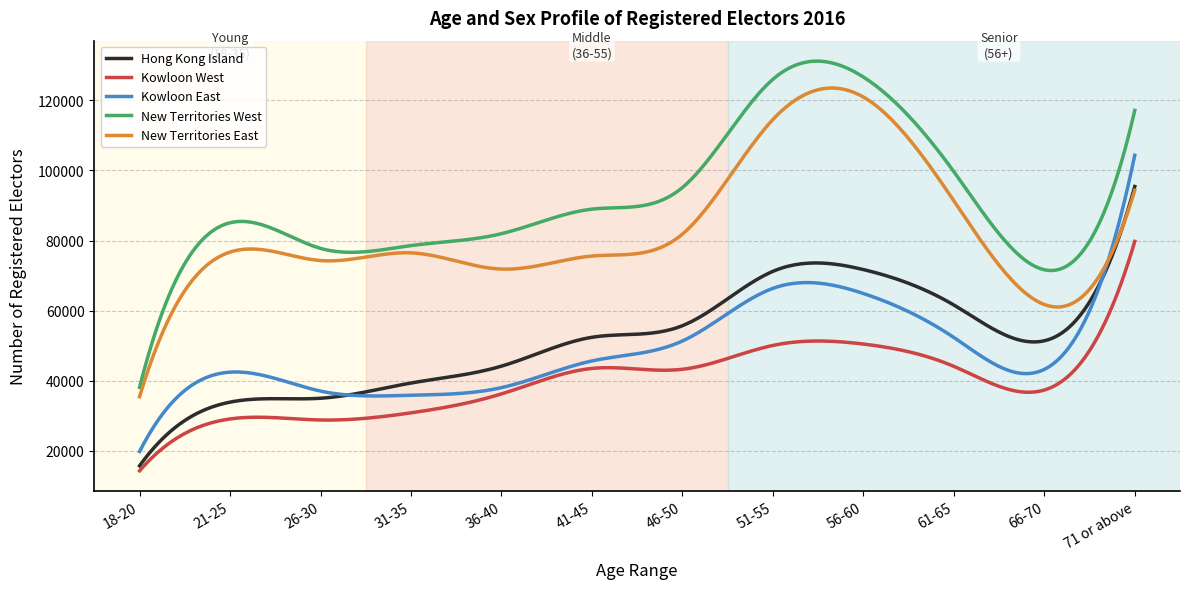

What is the smallest value displayed?

14349.0